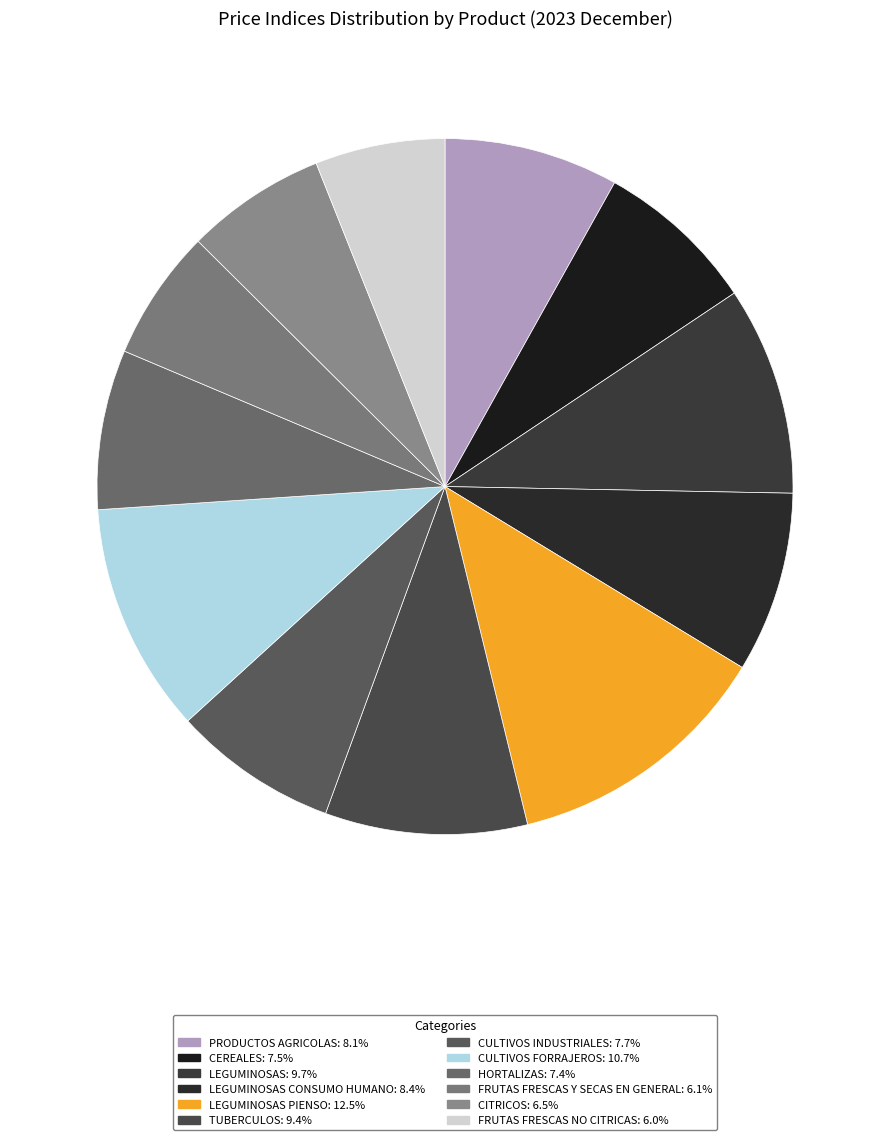

Rank the categories by value from lowest to highest.

FRUTAS FRESCAS NO CITRICAS, FRUTAS FRESCAS Y SECAS EN GENERAL, CITRICOS, HORTALIZAS, CEREALES, CULTIVOS INDUSTRIALES, PRODUCTOS AGRICOLAS, LEGUMINOSAS CONSUMO HUMANO, TUBERCULOS, LEGUMINOSAS, CULTIVOS FORRAJEROS, LEGUMINOSAS PIENSO